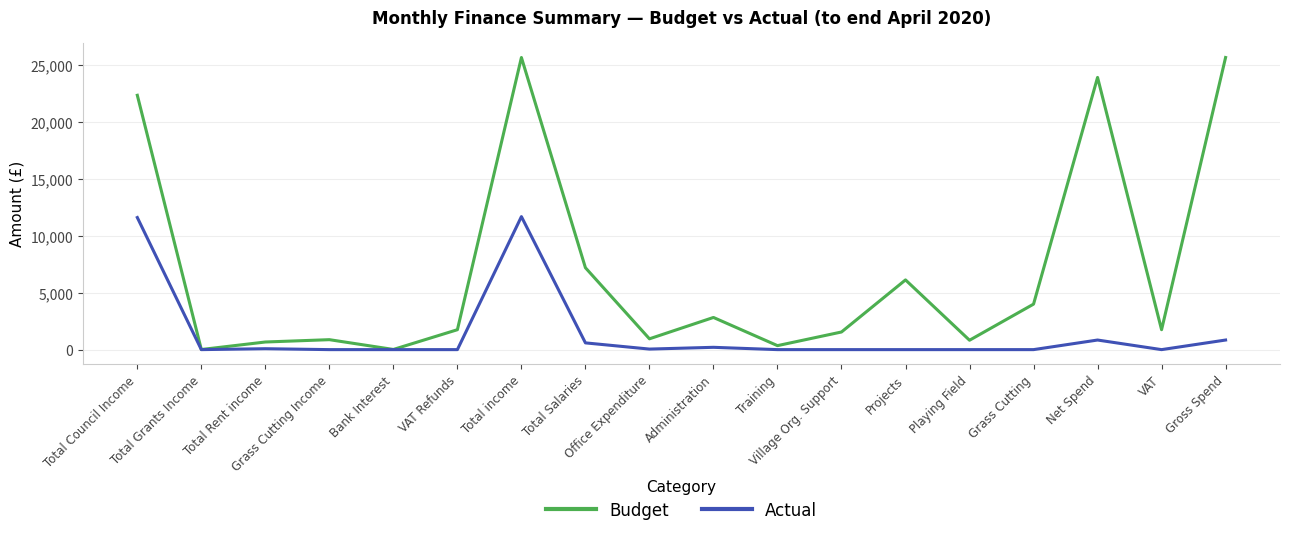

What is the difference between the maximum and minimum values in the Budget series?

25674.0